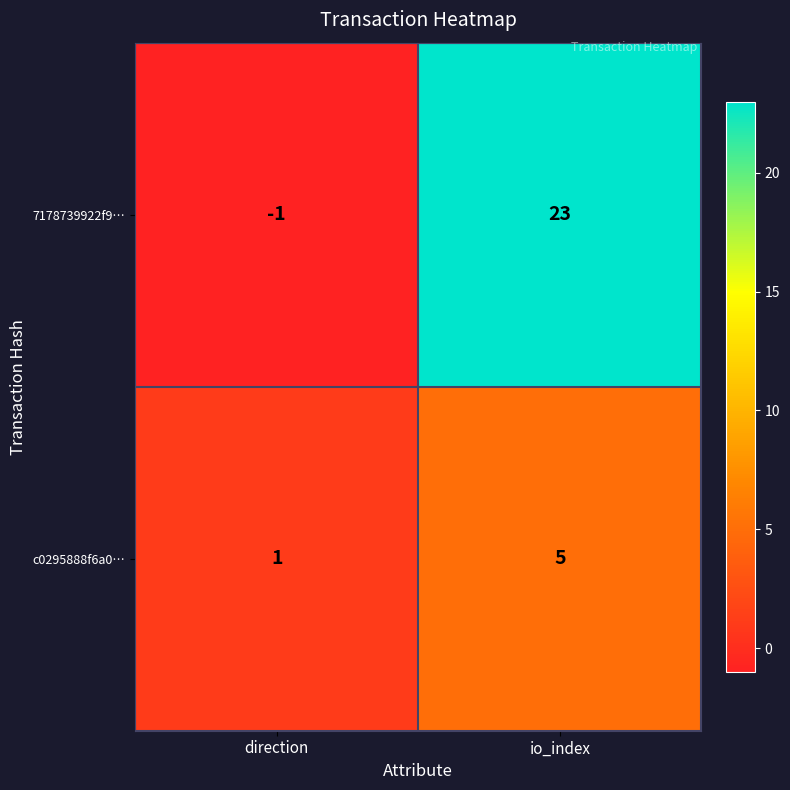

Rank the series at direction from highest to lowest value.

c0295888f6a0…, 7178739922f9…